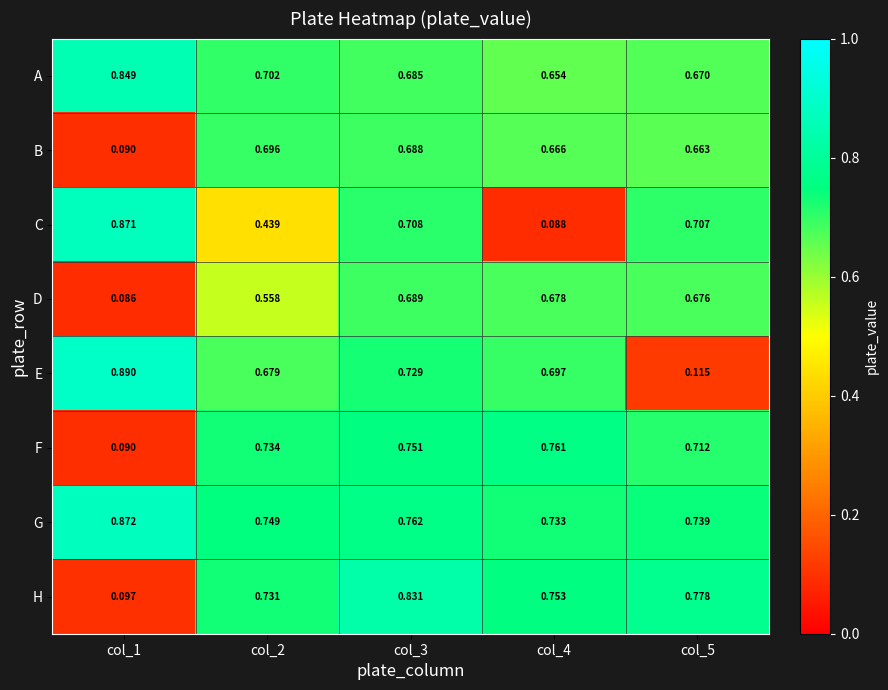

List the series in order of their peak value, lowest first.

D, B, F, H, A, C, G, E